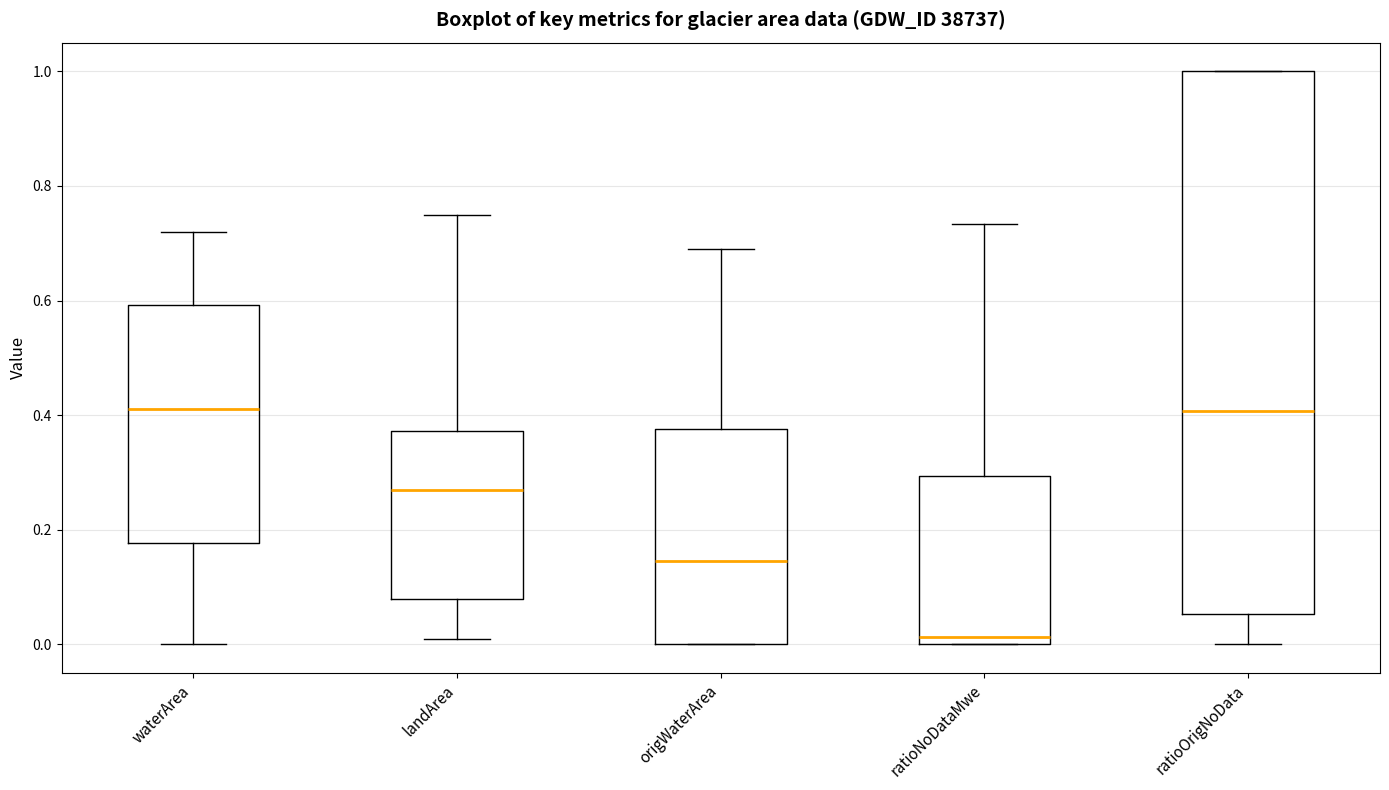

Reading left to right, read every box against the y-axis: the position of its median line, the range the box covers, and the ends of its whiskers. The values are not printed on the chart, so give them approximately, as read against the axis.

waterArea: median 0.42, box 0.18 to 0.60, whiskers 0.00 to 0.72
landArea: median 0.28, box 0.08 to 0.38, whiskers 0.02 to 0.76
origWaterArea: median 0.14, box 0.00 to 0.38, whiskers 0.00 to 0.70
ratioNoDataMwe: median 0.02, box 0.00 to 0.30, whiskers 0.00 to 0.74
ratioOrigNoData: median 0.40, box 0.06 to 1.00, whiskers 0.00 to 1.00